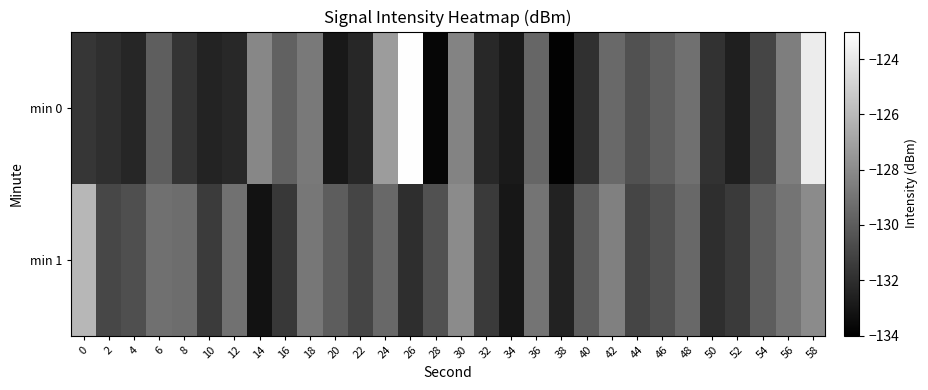

Which series has the largest range (max minus min)?

min 0